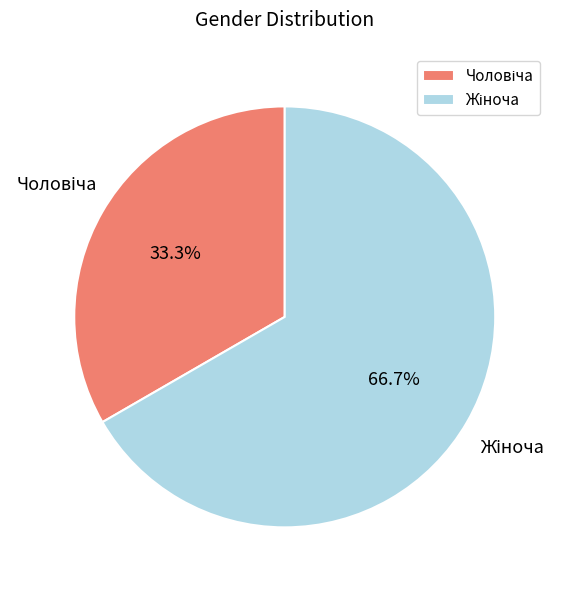

Is there any slice that represents more than half of the pie?

Yes